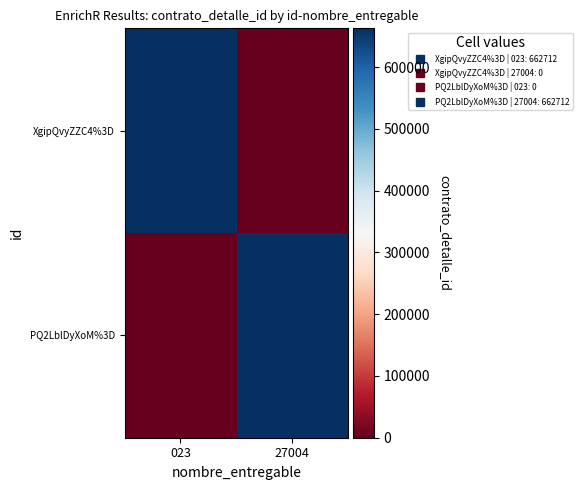

Which series has the largest range (max minus min)?

XgipQvyZZC4%3D